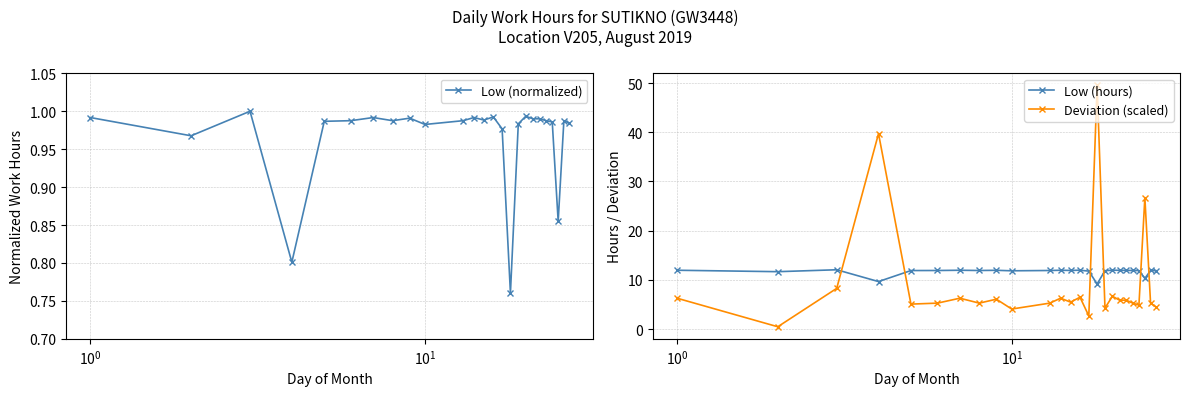

How many categories are shown in the chart?

25